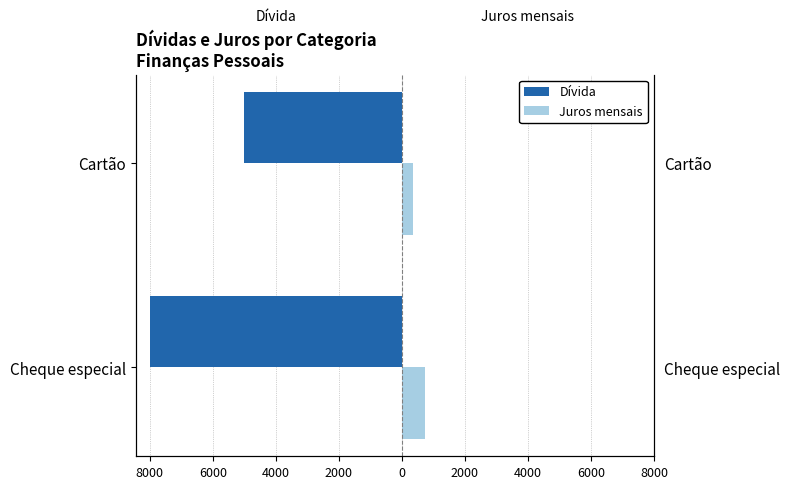

Is it true that Juros mensais equals 350 at Cartão?

True